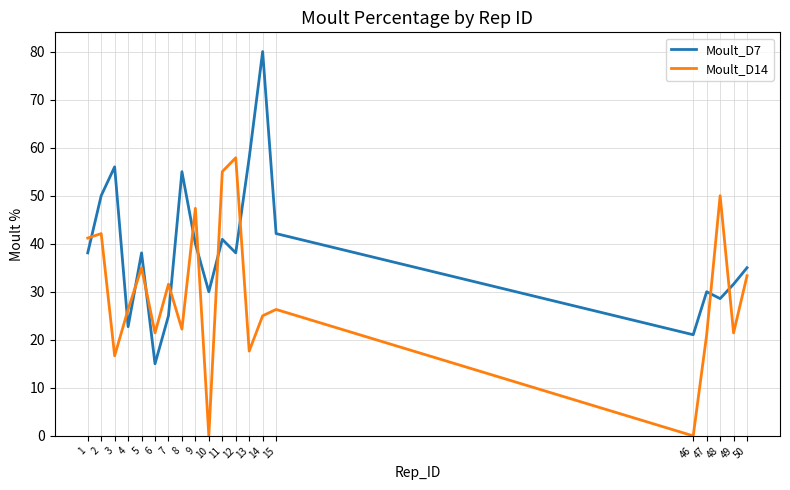

List the series in order of their peak value, lowest first.

Moult_D14, Moult_D7